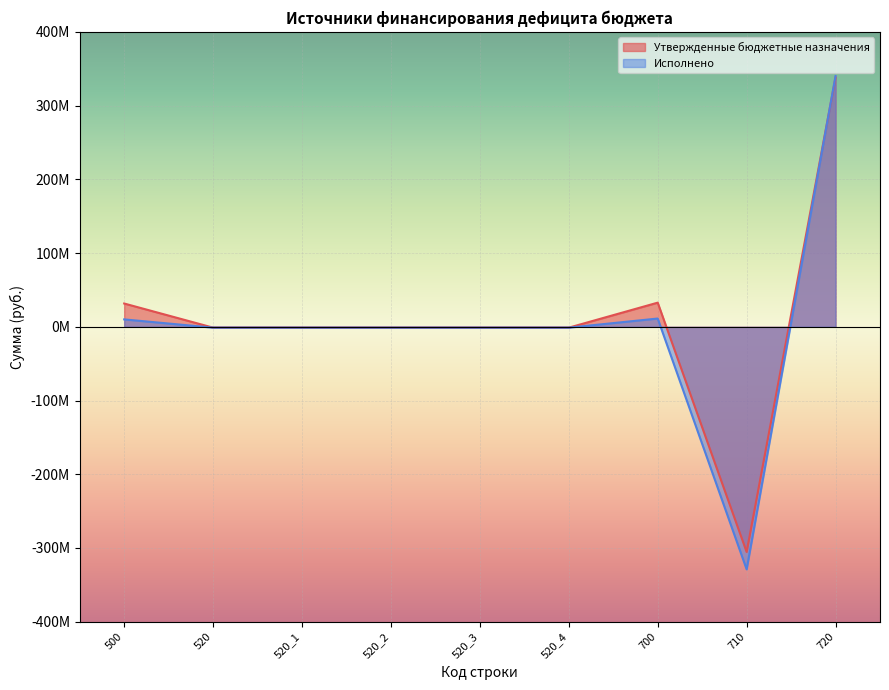

Which has a higher value, 500 or 520_2?

500